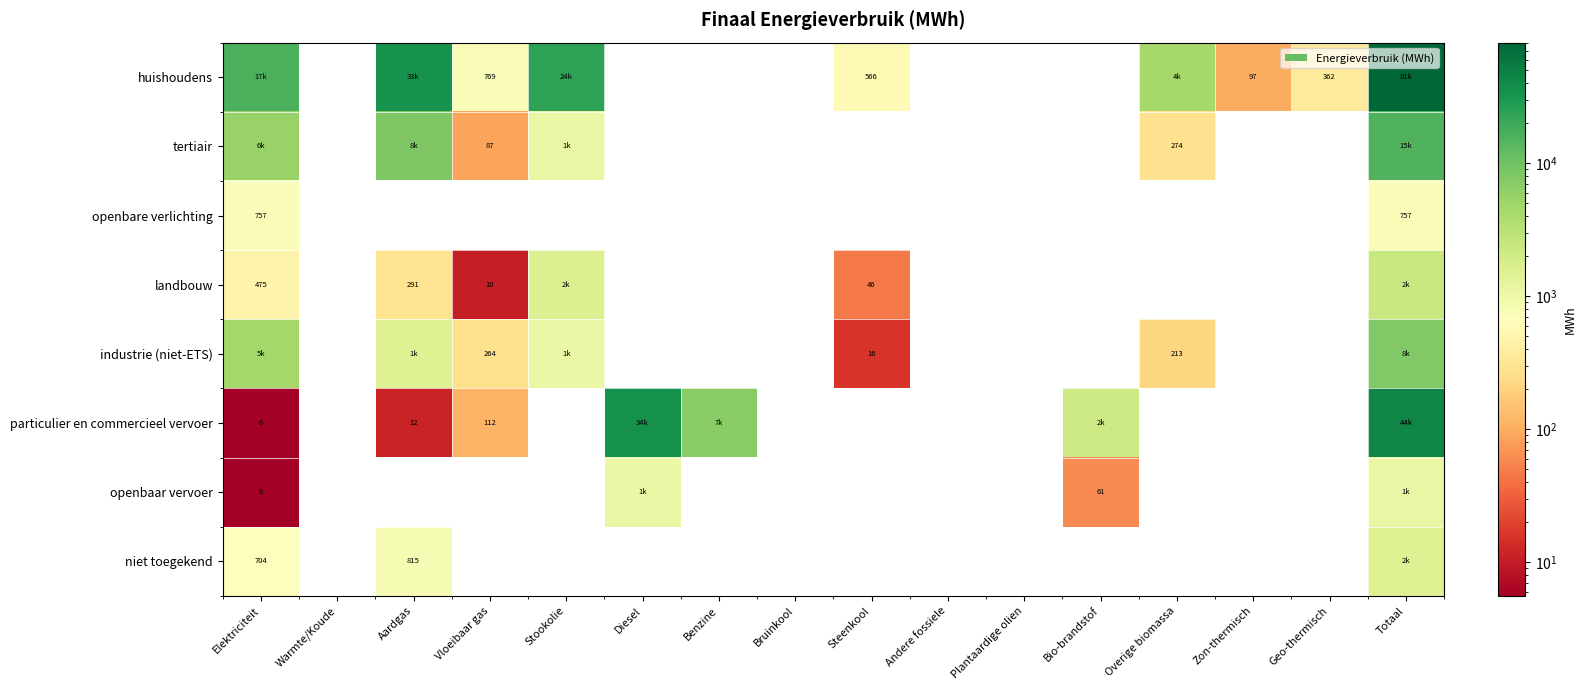

Which series changed the most between Elektriciteit and Benzine?

particulier en commercieel vervoer